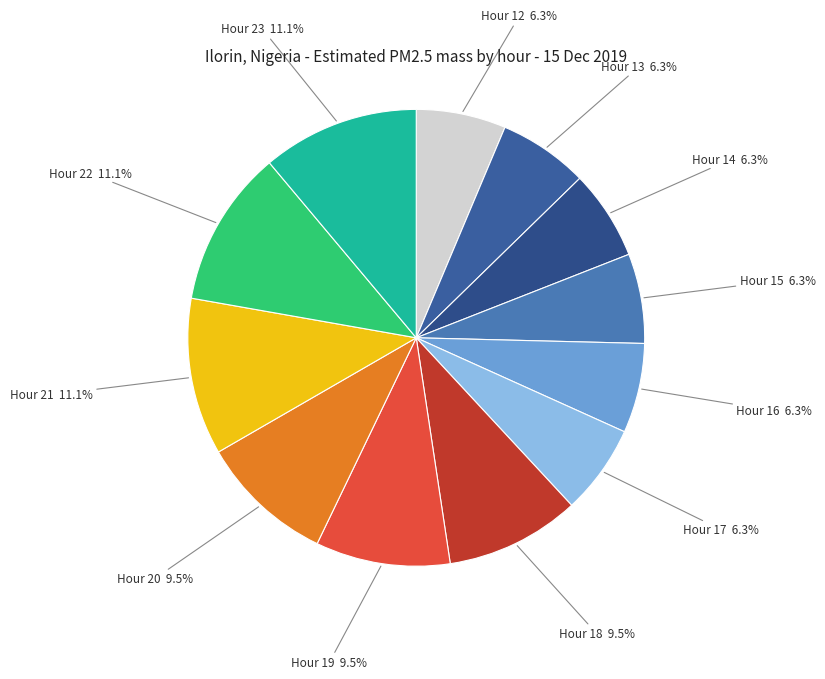

Is there a majority slice in this chart?

No